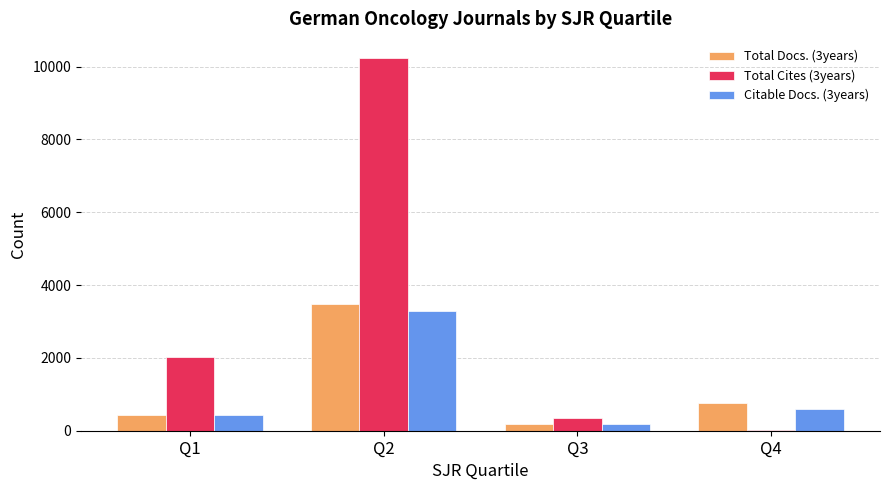

At which label is Citable Docs. (3years) closest to 1732?

Q4